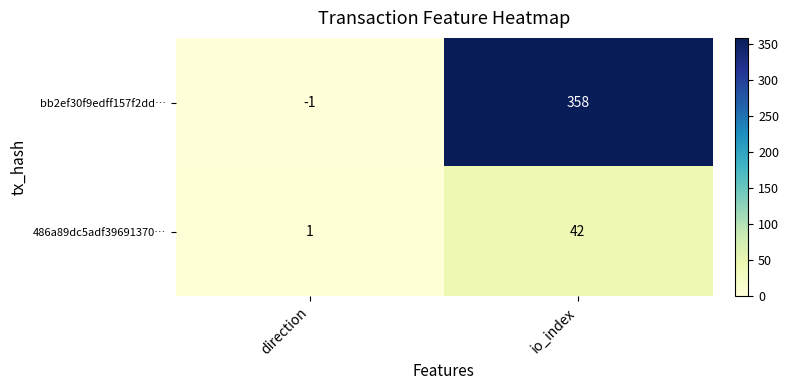

Where is bb2ef30f9edff157f2dd… nearest to the value 178?

direction